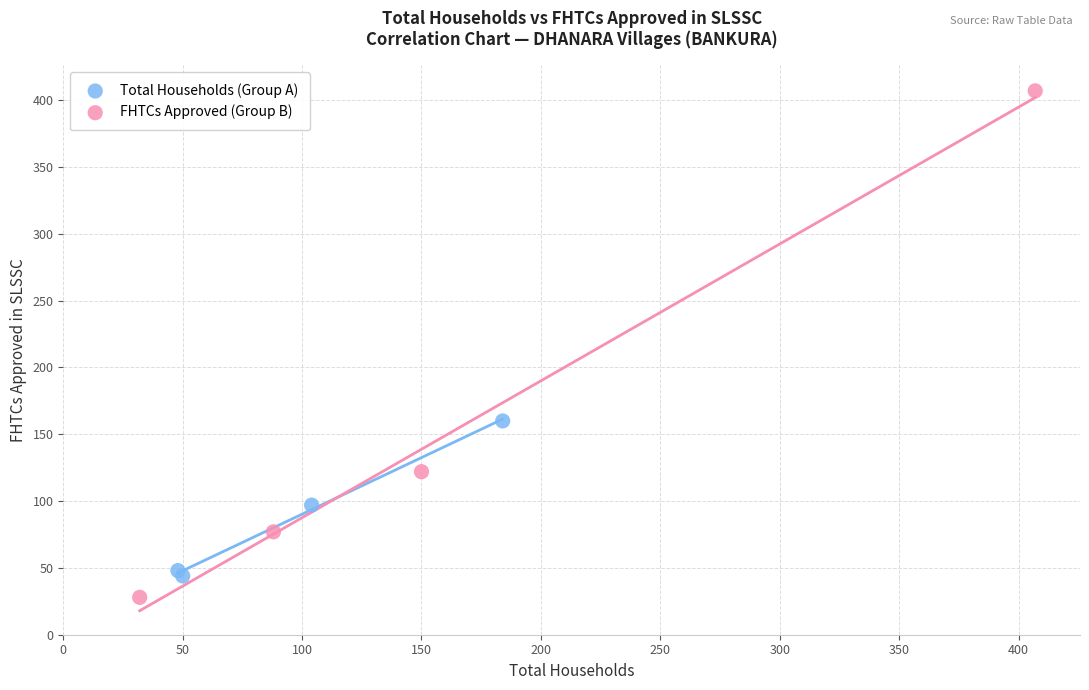

Which series reaches the maximum Y coordinate?

FHTCs Approved (Group B)